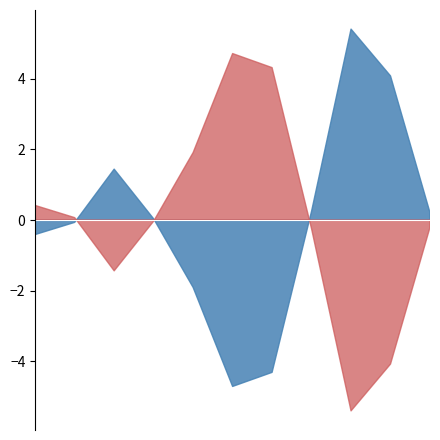

Where do 2006 and 2017 first cross each other?

20 bis unter 25 and 25 bis unter 30